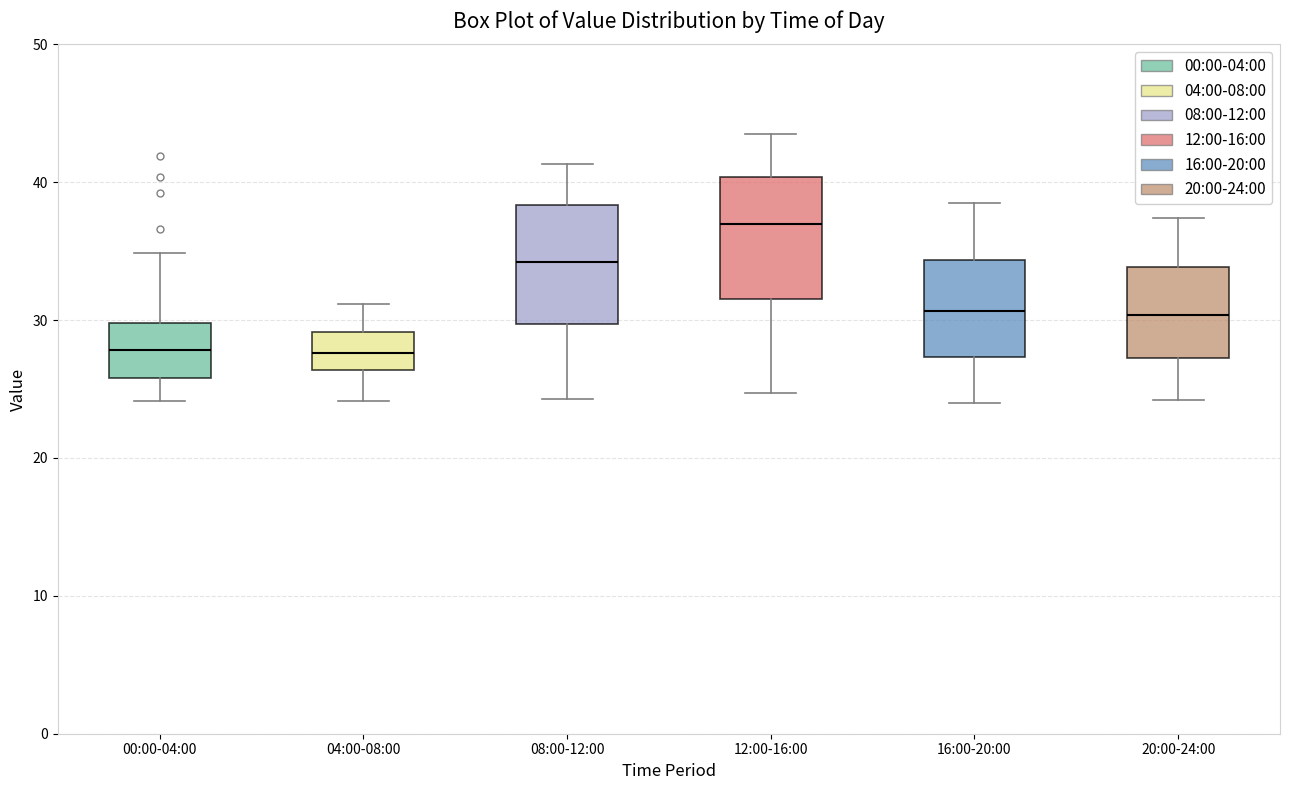

Where does the lower whisker of the box for 00:00-04:00 end on the y-axis? The values are not printed on the chart, so give them approximately, as read against the axis.

24